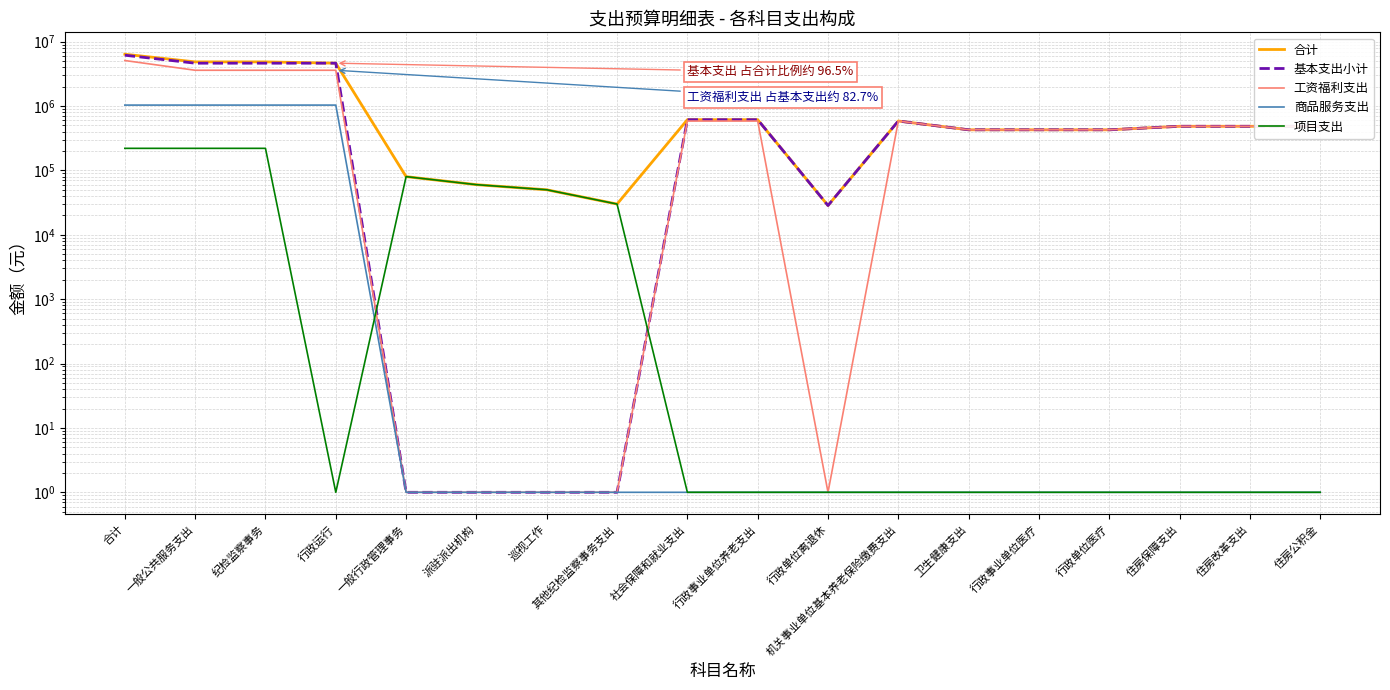

Where is 基本支出小计 nearest to the value 3074414?

一般公共服务支出